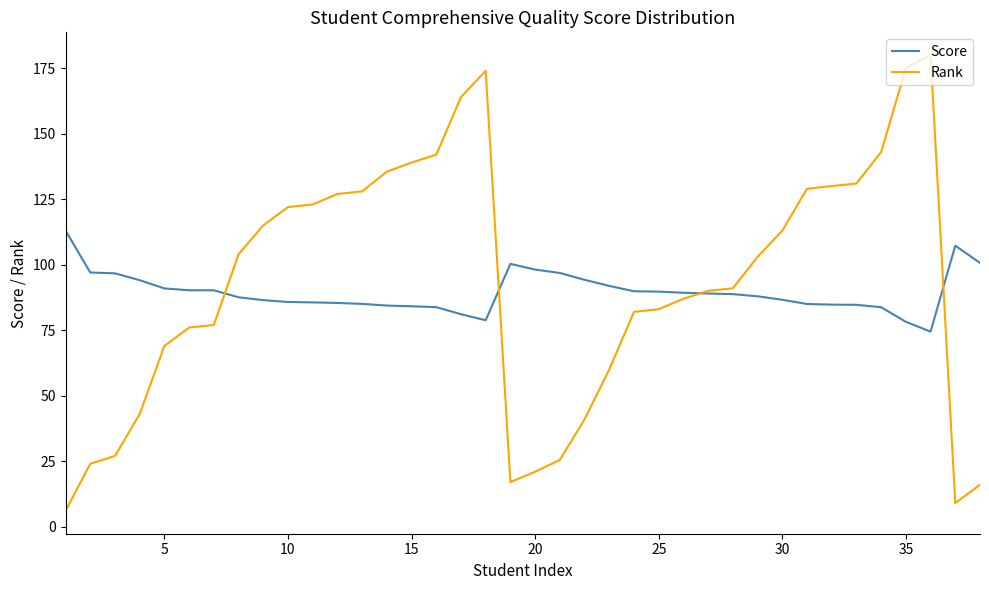

Rank the series by their maximum value, from highest to lowest.

Rank, Score